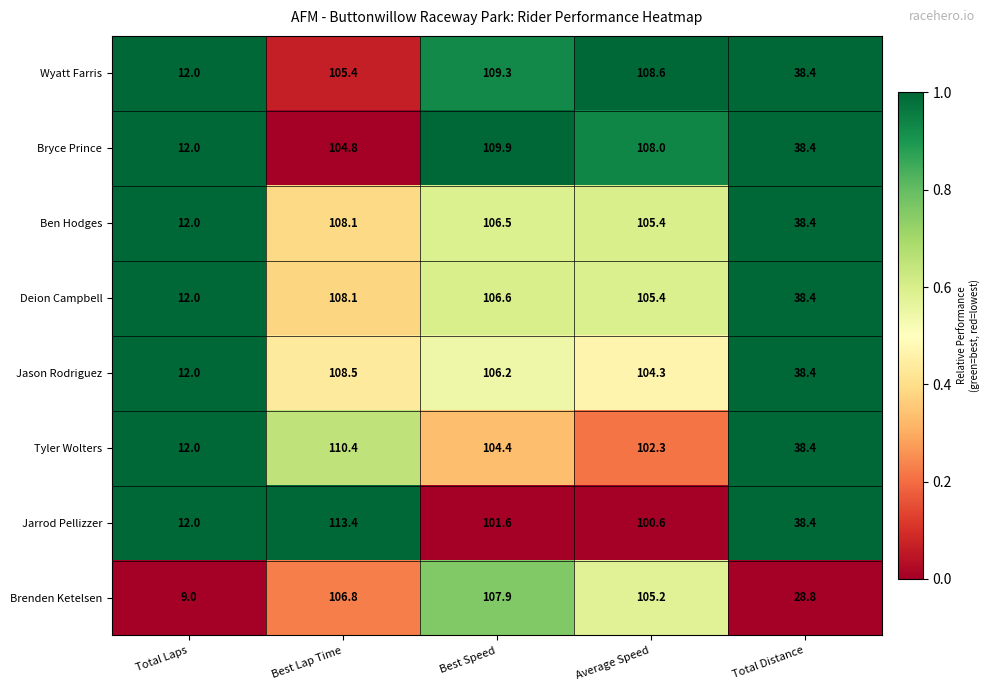

The Brenden Ketelsen series shows 106.8 at Best Lap Time. True or false?

True